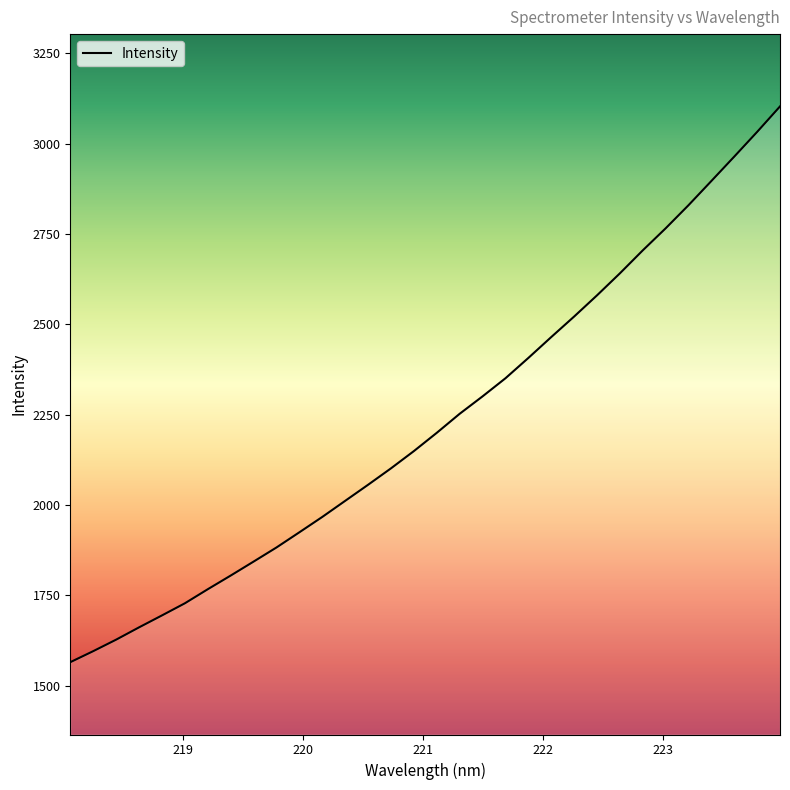

True or false: the data has more than 0 interior local peaks.

False